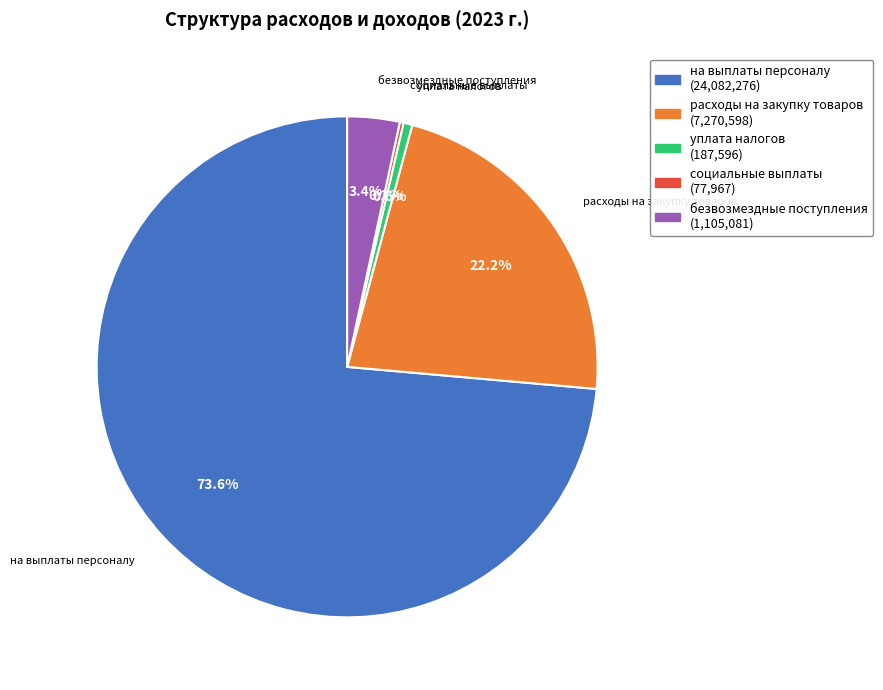

What is the majority slice?

на выплаты персоналу